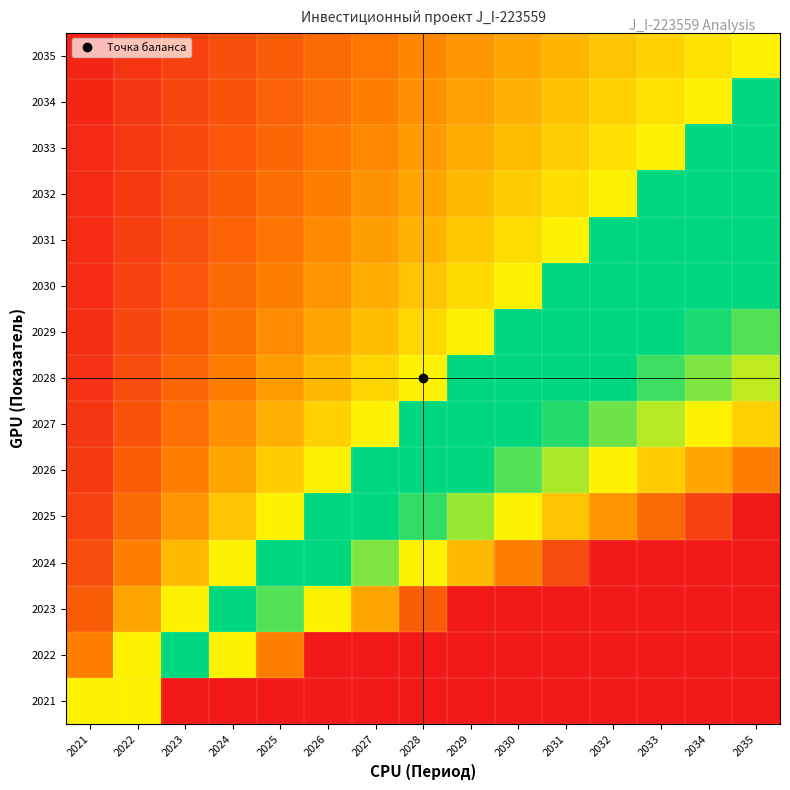

Which has a higher value, 2024 or 2028?

2024